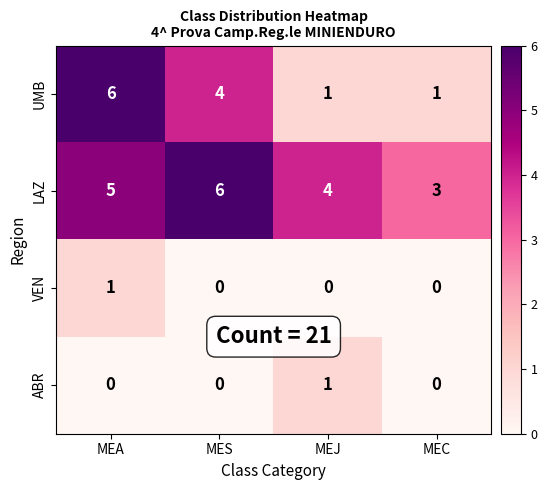

Which series has the widest spread of values?

UMB